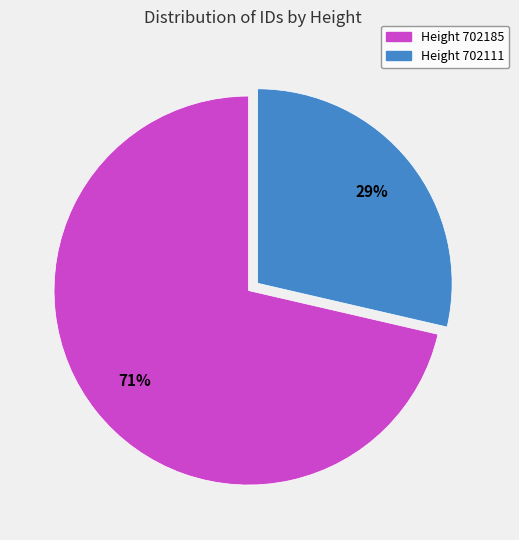

To the nearest percent, what is the average slice percentage?

50%